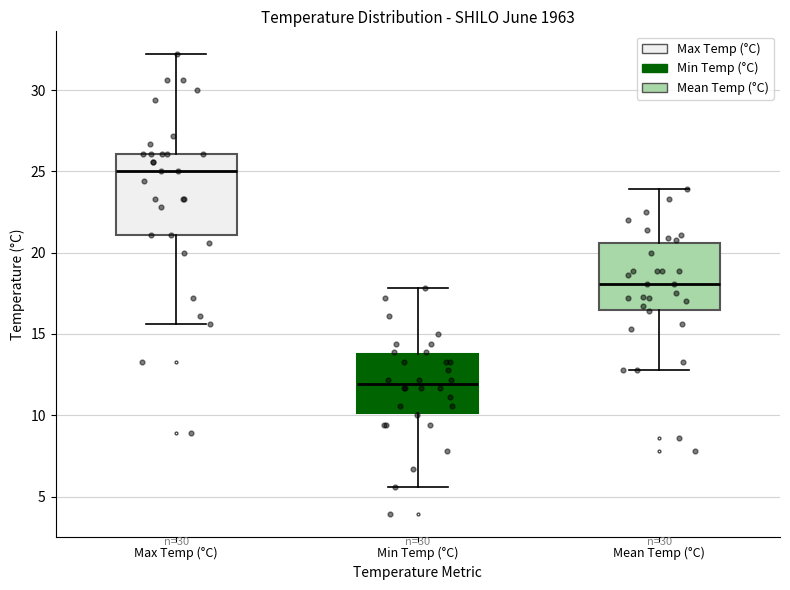

Which box's median line is the lowest?

Min Temp (°C)